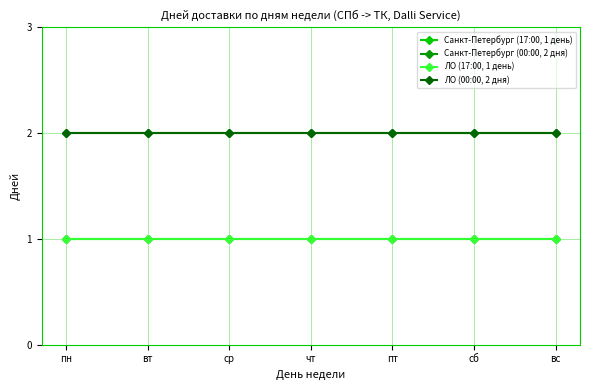

Which series has the widest spread of values?

Санкт-Петербург (17:00, 1 день)